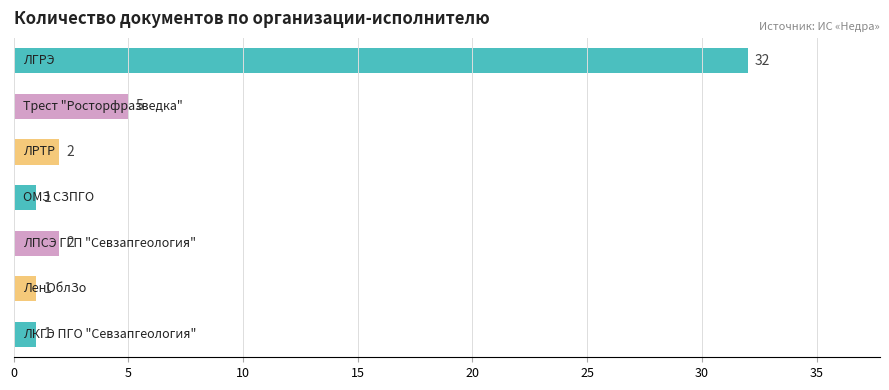

Reading bottom to top, extract all data points from this chart.

1	1	2	1	2	5	32